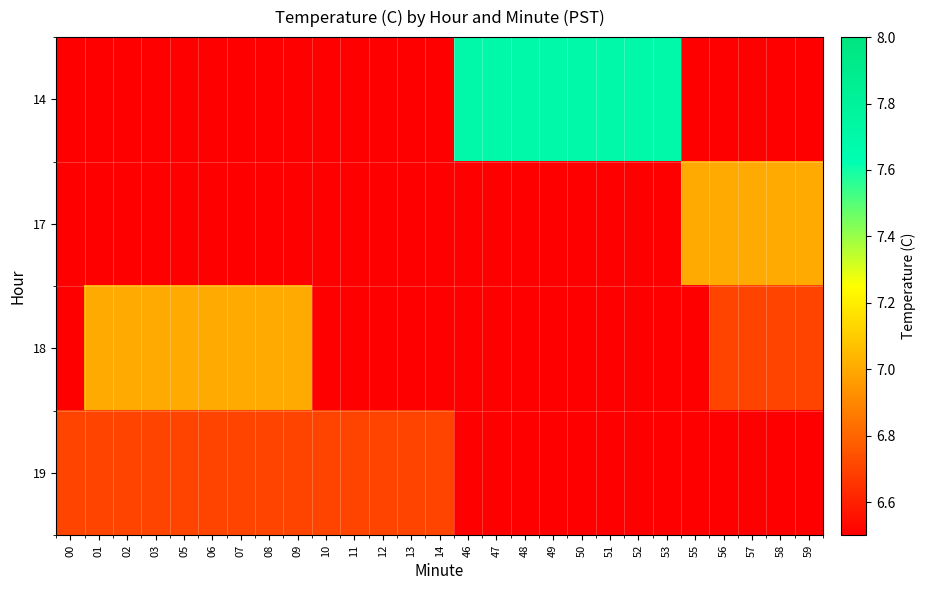

Reading left to right, what are all the values shown in this chart?

14: 00=6.2	01=6.2	02=6.2	03=6.2	05=6.2	06=6.2	07=6.2	08=6.2	09=6.2	10=6.2	11=6.2	12=6.2	13=6.2	14=6.2	46=7.7	47=7.7	48=7.7	49=7.7	50=7.7	51=7.7	52=7.7	53=7.7	55=6.2	56=6.2	57=6.2	58=6.2	59=6.2
17: 00=6.2	01=6.2	02=6.2	03=6.2	05=6.2	06=6.2	07=6.2	08=6.2	09=6.2	10=6.2	11=6.2	12=6.2	13=6.2	14=6.2	46=6.2	47=6.2	48=6.2	49=6.2	50=6.2	51=6.2	52=6.2	53=6.2	55=7.0	56=7.0	57=7.0	58=7.0	59=7.0
18: 00=6.2	01=7.0	02=7.0	03=7.0	05=7.0	06=7.0	07=7.0	08=7.0	09=7.0	10=6.2	11=6.2	12=6.2	13=6.2	14=6.2	46=6.2	47=6.2	48=6.2	49=6.2	50=6.2	51=6.2	52=6.2	53=6.2	55=6.2	56=6.7	57=6.7	58=6.7	59=6.7
19: 00=6.7	01=6.7	02=6.7	03=6.7	05=6.7	06=6.7	07=6.7	08=6.7	09=6.7	10=6.7	11=6.7	12=6.7	13=6.7	14=6.7	46=6.2	47=6.2	48=6.2	49=6.2	50=6.2	51=6.2	52=6.2	53=6.2	55=6.2	56=6.2	57=6.2	58=6.2	59=6.2